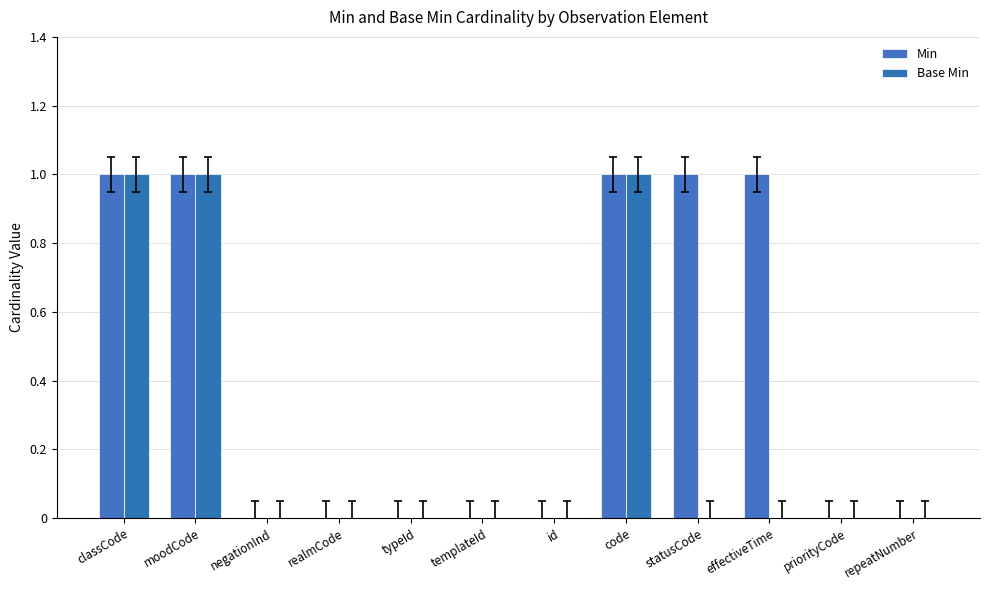

Count the number of data series in this chart.

2